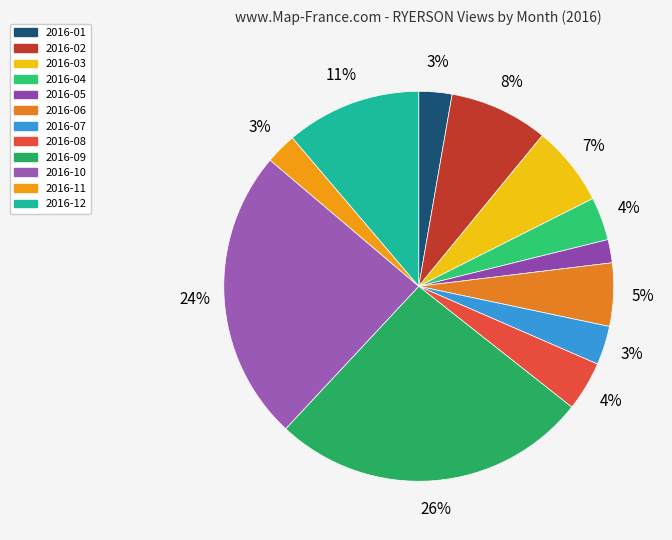

What is the largest slice in the pie chart?

2016-09